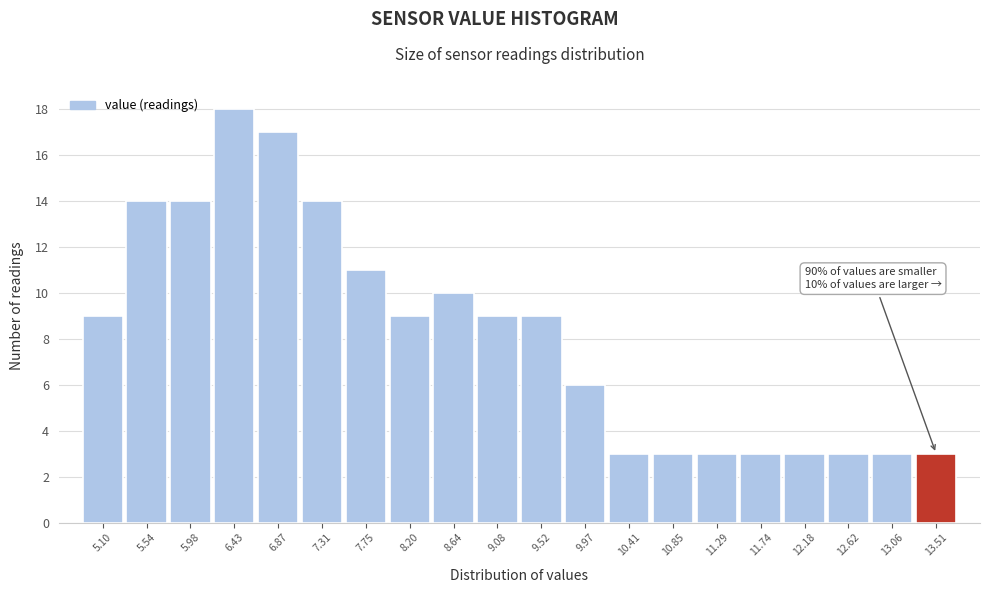

Reading left to right, transcribe all the data shown in this chart.

5.10=9	5.54=14	5.98=14	6.43=18	6.87=17	7.31=14	7.75=11	8.20=9	8.64=10	9.08=9	9.52=9	9.97=6	10.41=3	10.85=3	11.29=3	11.74=3	12.18=3	12.62=3	13.06=3	13.51=3